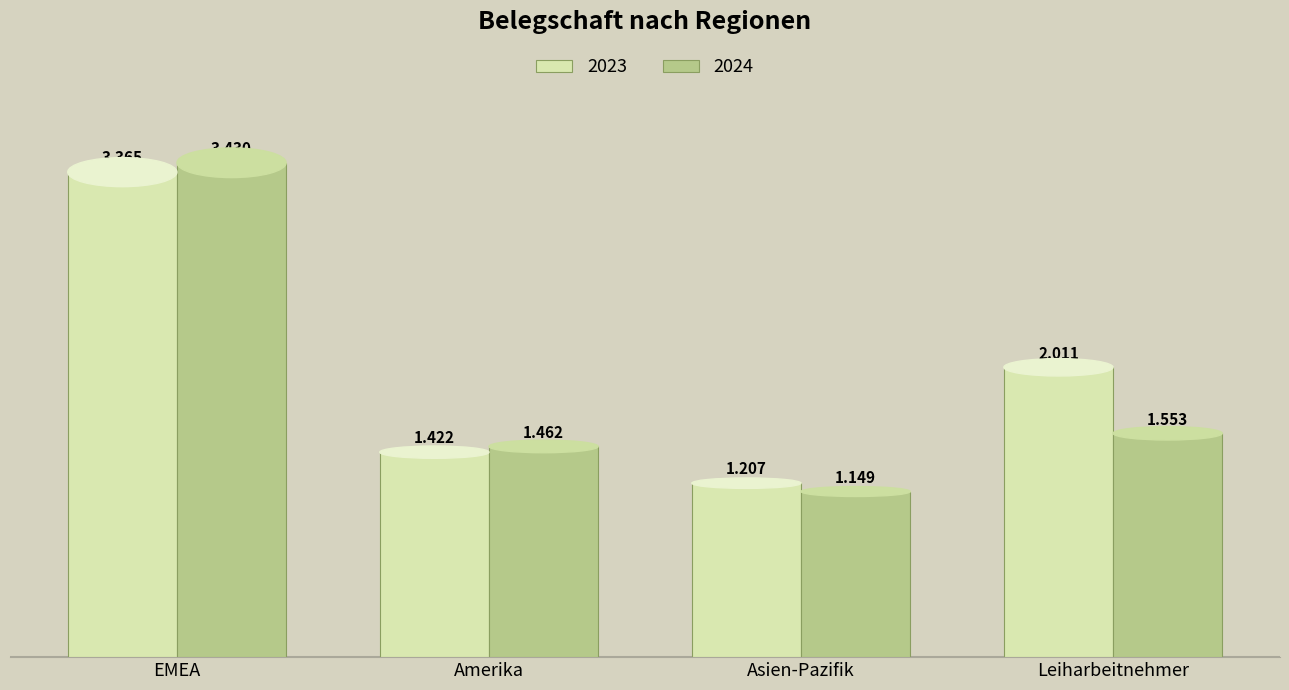

Rank the categories by 2023 value from highest to lowest.

EMEA, Leiharbeitnehmer, Amerika, Asien-Pazifik